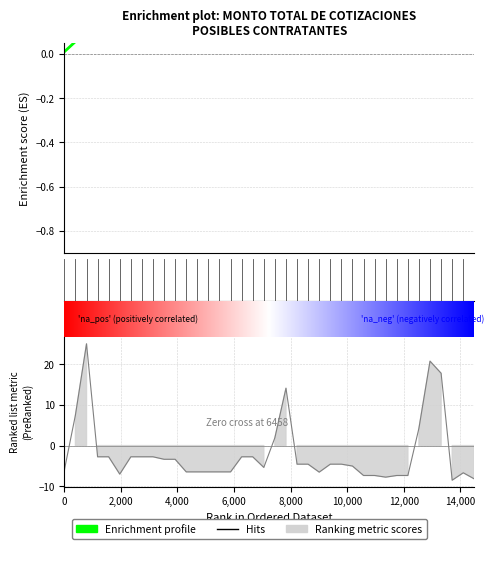

Reading left to right, transcribe all the data shown in this chart.

-6.0	7.5	25.0	-2.8	-2.8	-7.0	-2.8	-2.8	-2.8	-3.4	-3.4	-6.5	-6.5	-6.5	-6.5	-6.5	-2.8	-2.8	-5.4	1.9	14.1	-4.6	-4.6	-6.5	-4.6	-4.6	-5.0	-7.3	-7.3	-7.8	-7.3	-7.3	4.3	20.7	17.8	-8.5	-6.7	-8.2